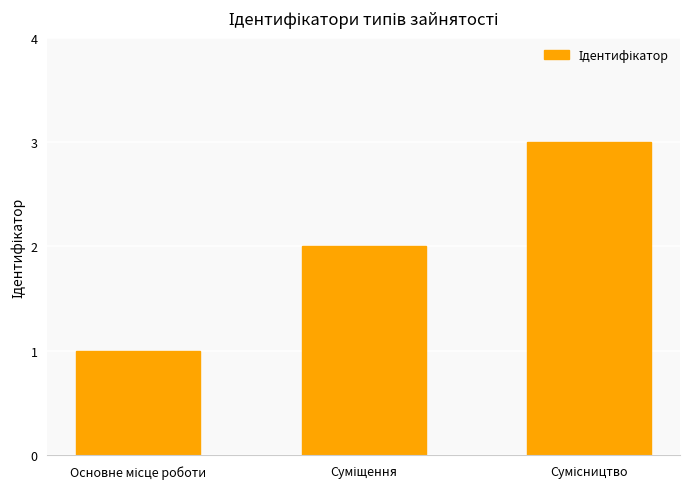

Are the bars horizontal?

No